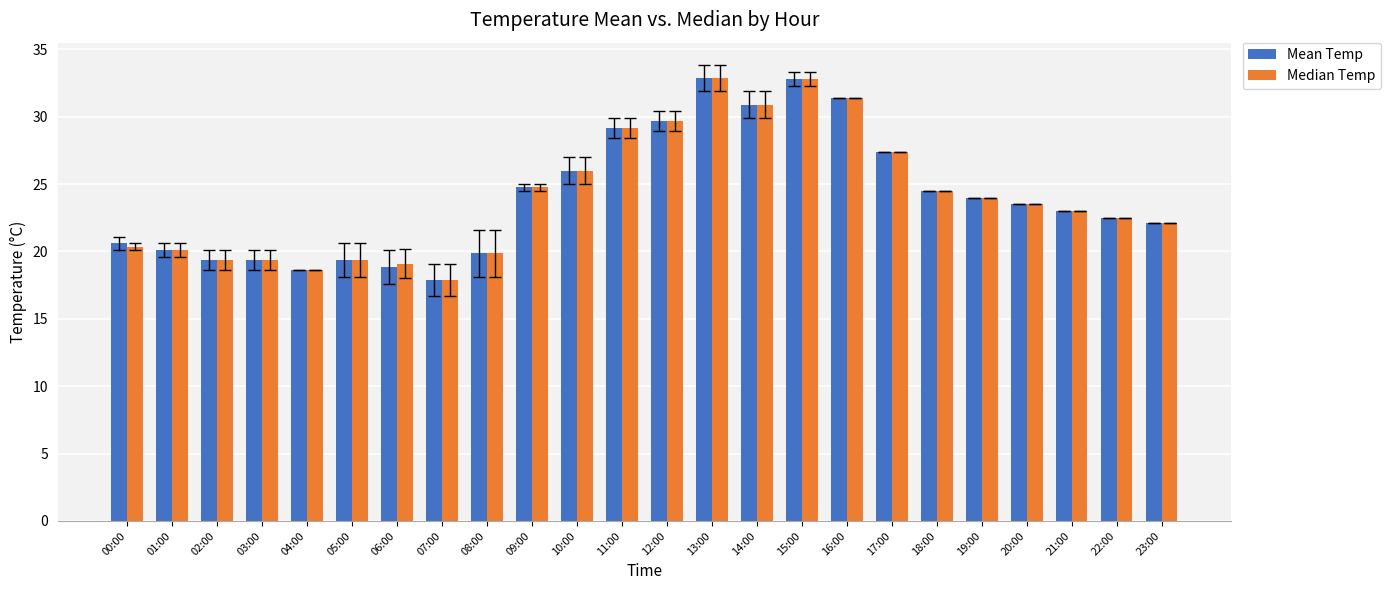

True or false: Median Temp has a value of 27.0 at 05:00.

False